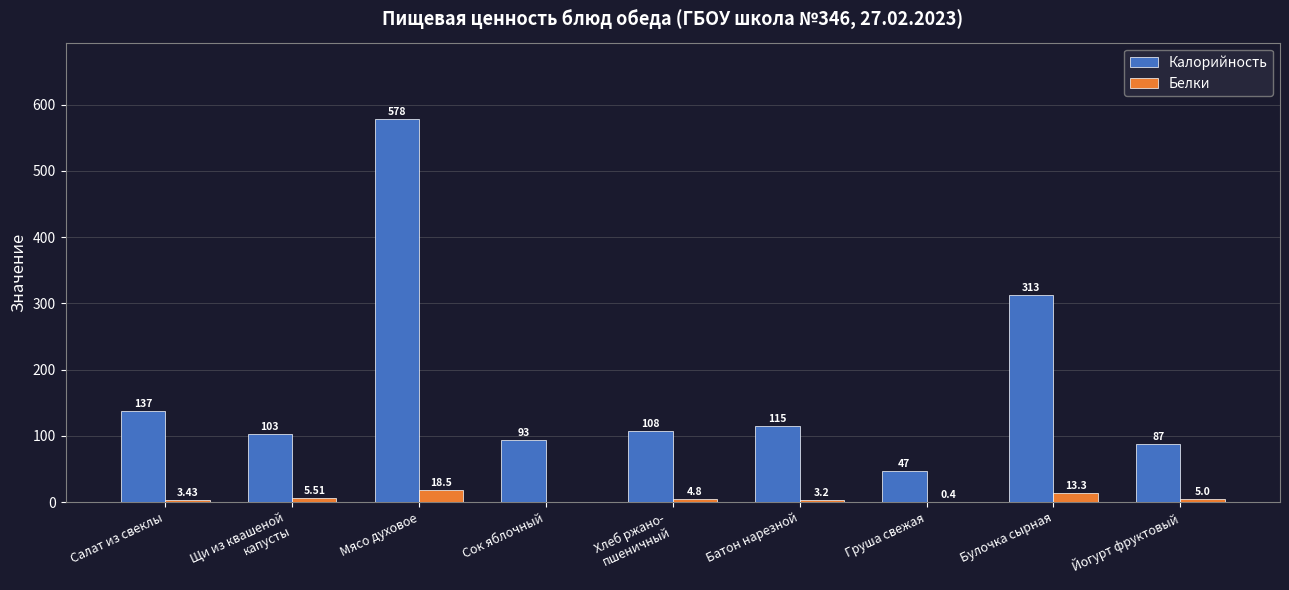

Which category has the highest value in the Калорийность series?

Мясо духовое